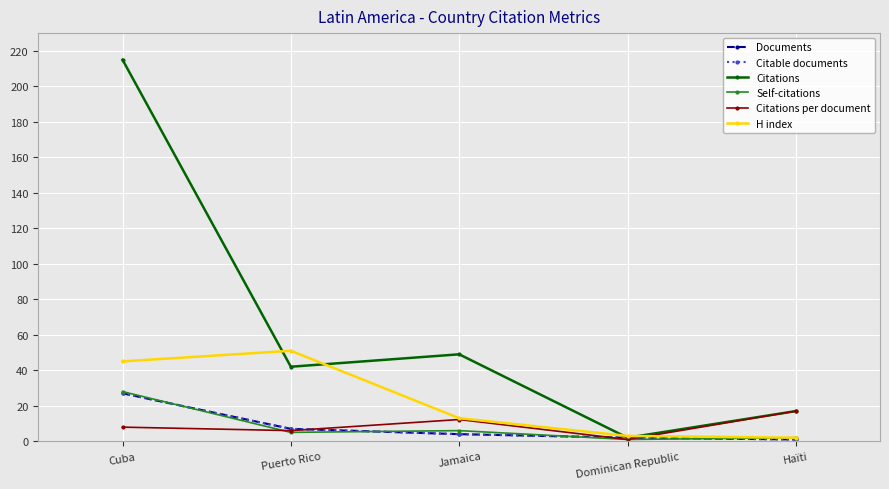

Is the value of H index at Puerto Rico greater than the value of Citations per document at Haïti?

Yes